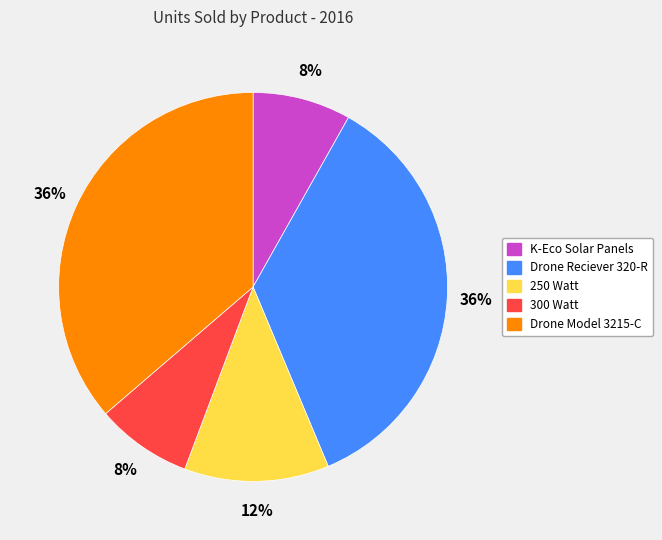

To the nearest percent, what is the average slice percentage?

20%